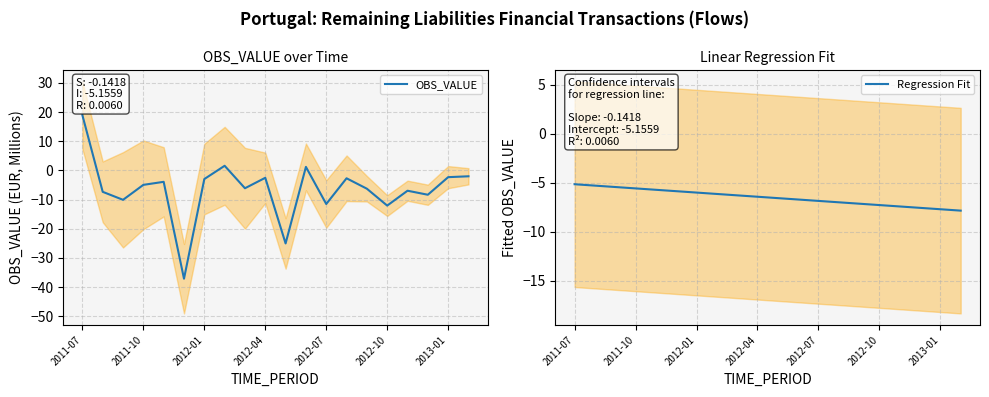

Rank the series by their average value, from highest to lowest.

Regression Fit, OBS_VALUE